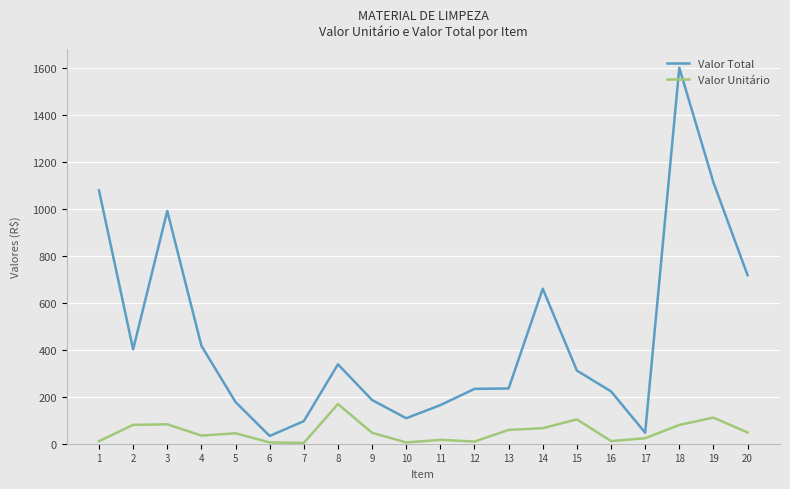

What is the maximum value shown in the chart?

1602.5